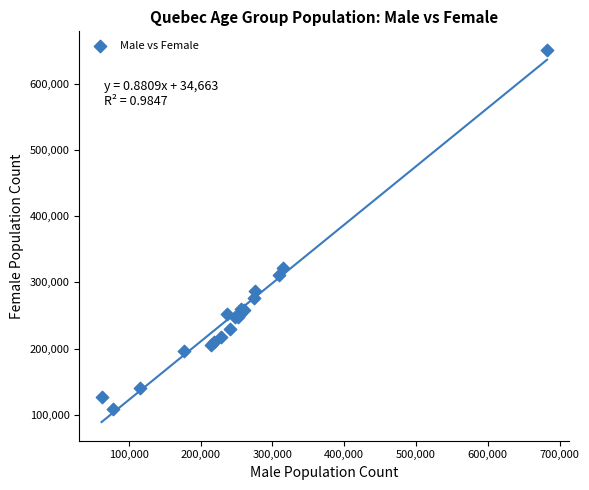

What Y value in the scatter plot is closest to 380085?

322285